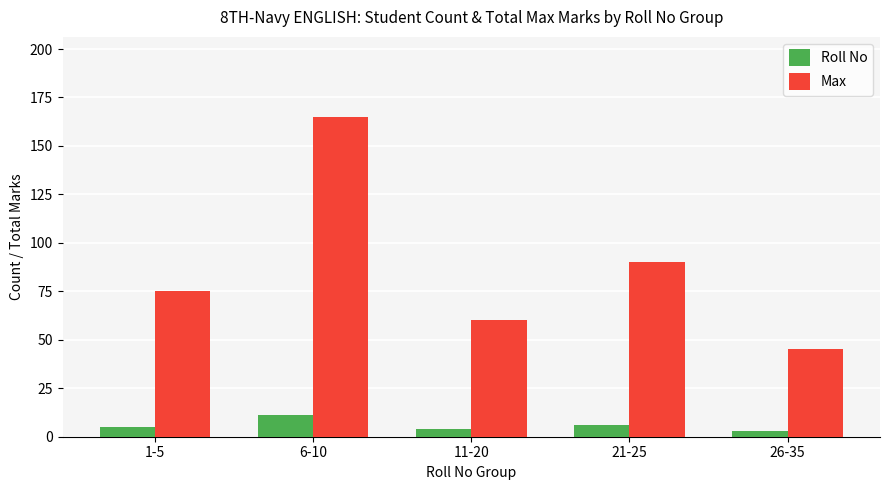

What is the spread (max minus min) of values at 21-25?

84